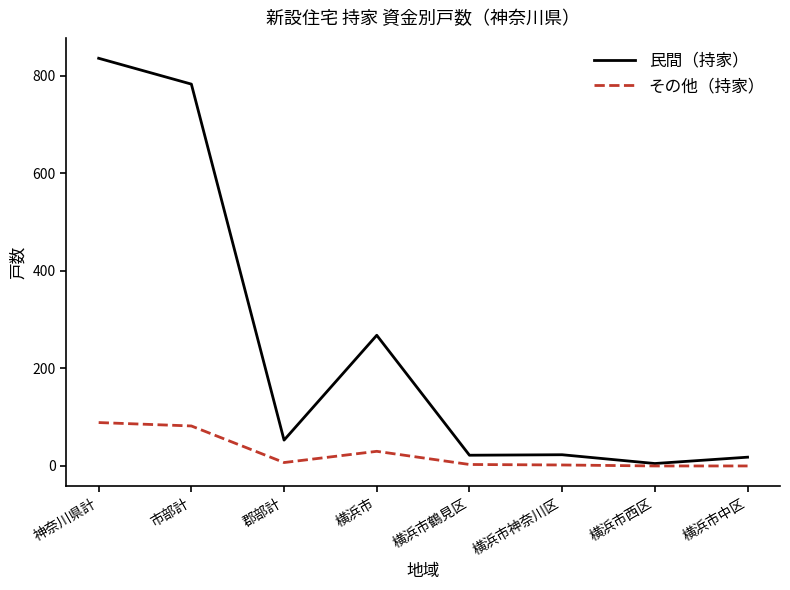

What is the spread (max minus min) of values at 横浜市?

238